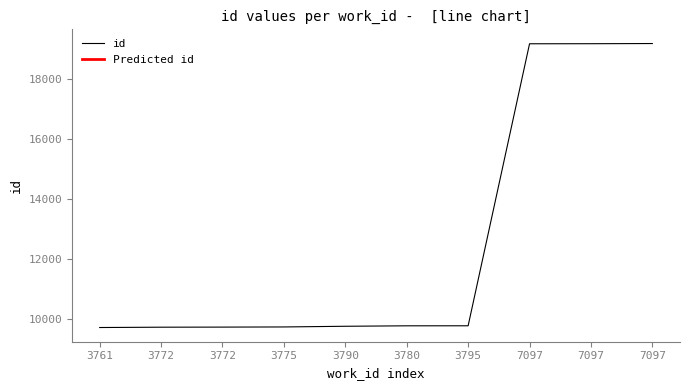

List the labels in order of value, smallest first.

3761, 3772, 3772, 3775, 3790, 3780, 3795, 7097, 7097, 7097